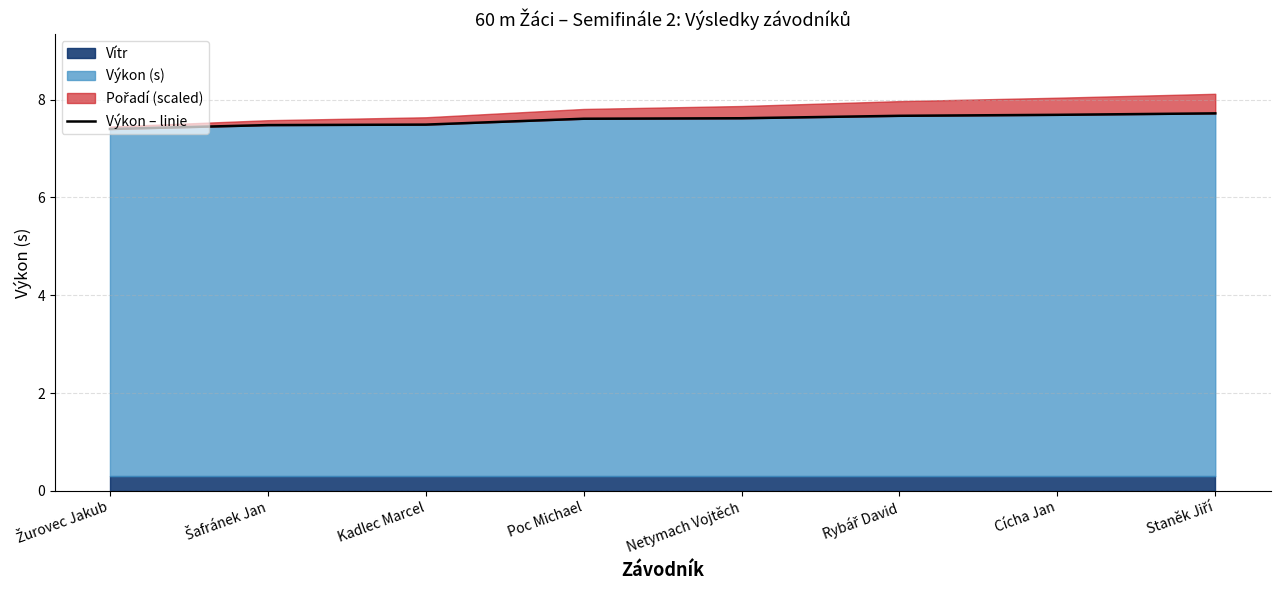

The chart shows a value of 7.4 at Žurovec Jakub. True or false?

True